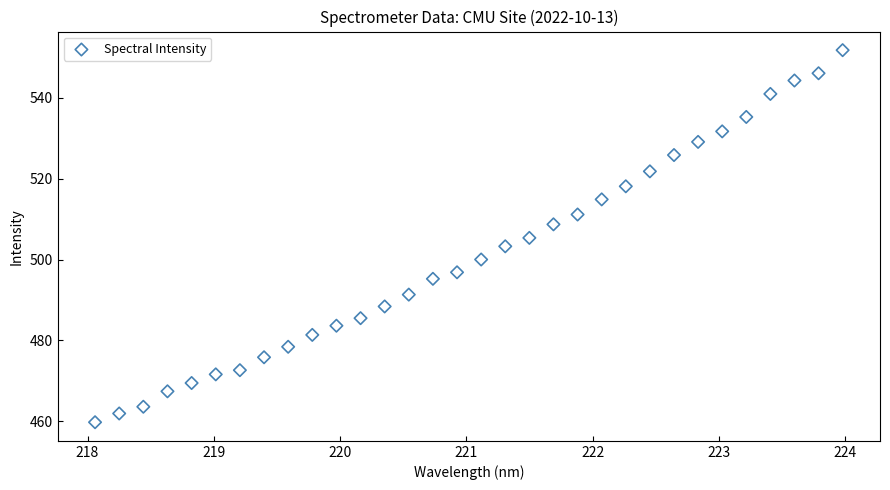

What is the range of X values (max minus min)?

5.9